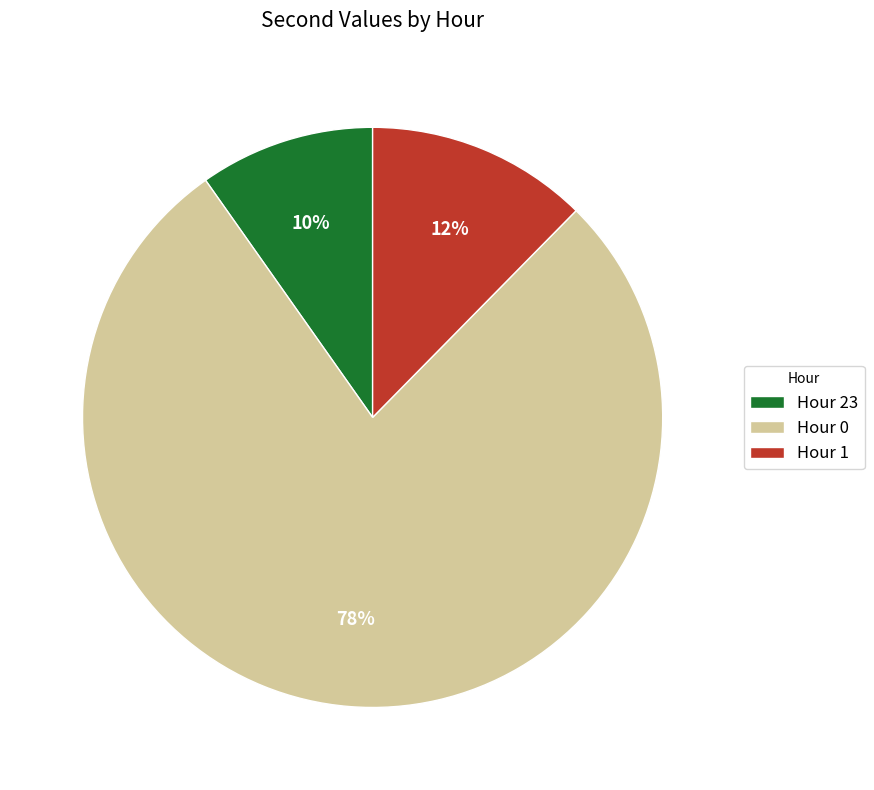

What percentage is the Hour 0 slice, to the nearest percent?

78%